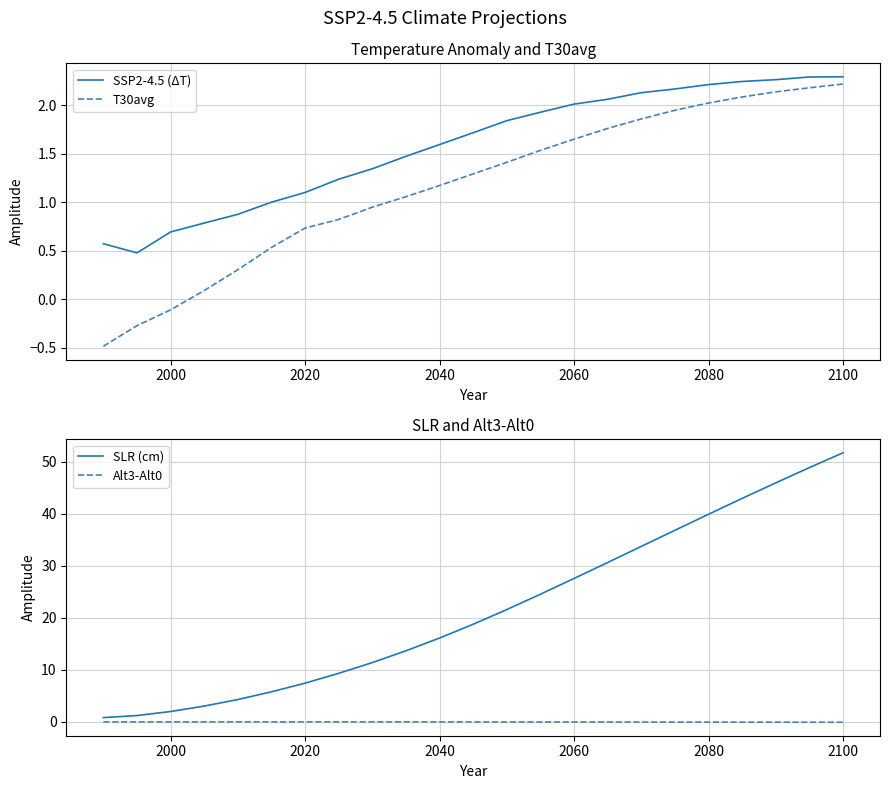

How many interior local valleys does the SSP2-4.5 (ΔT) series have?

1